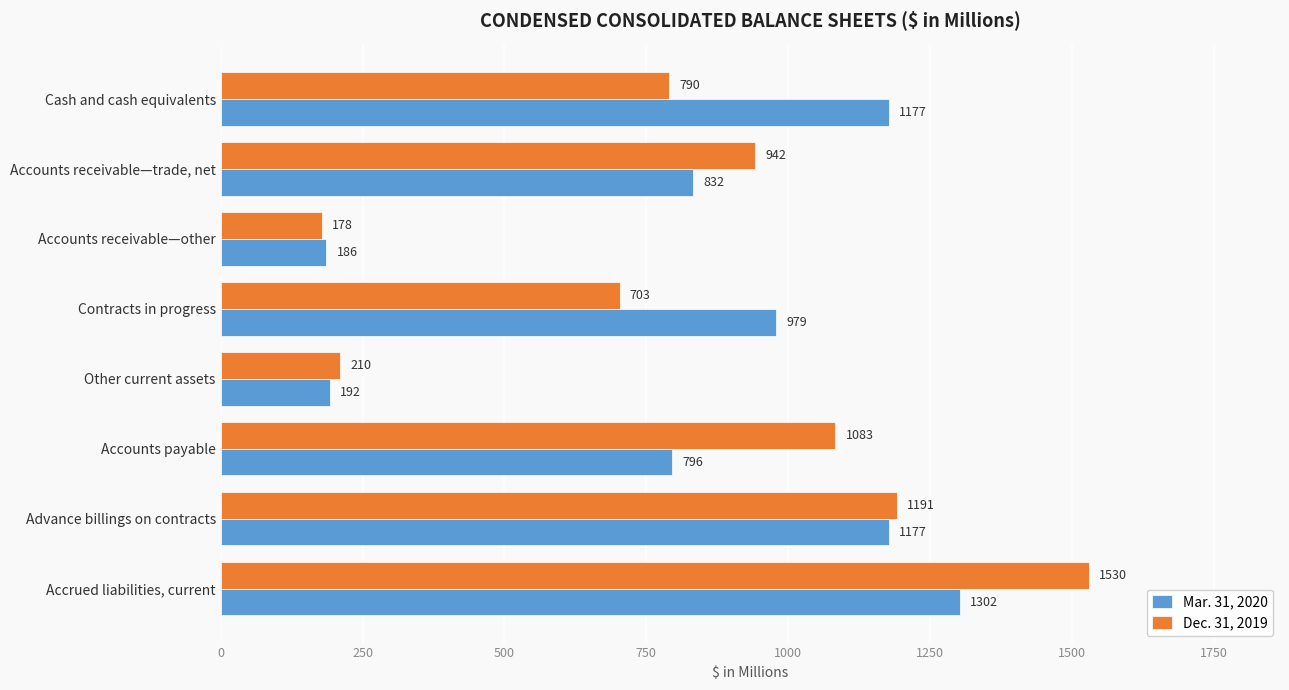

At which label does Mar. 31, 2020 reach its minimum?

Accounts receivable—other